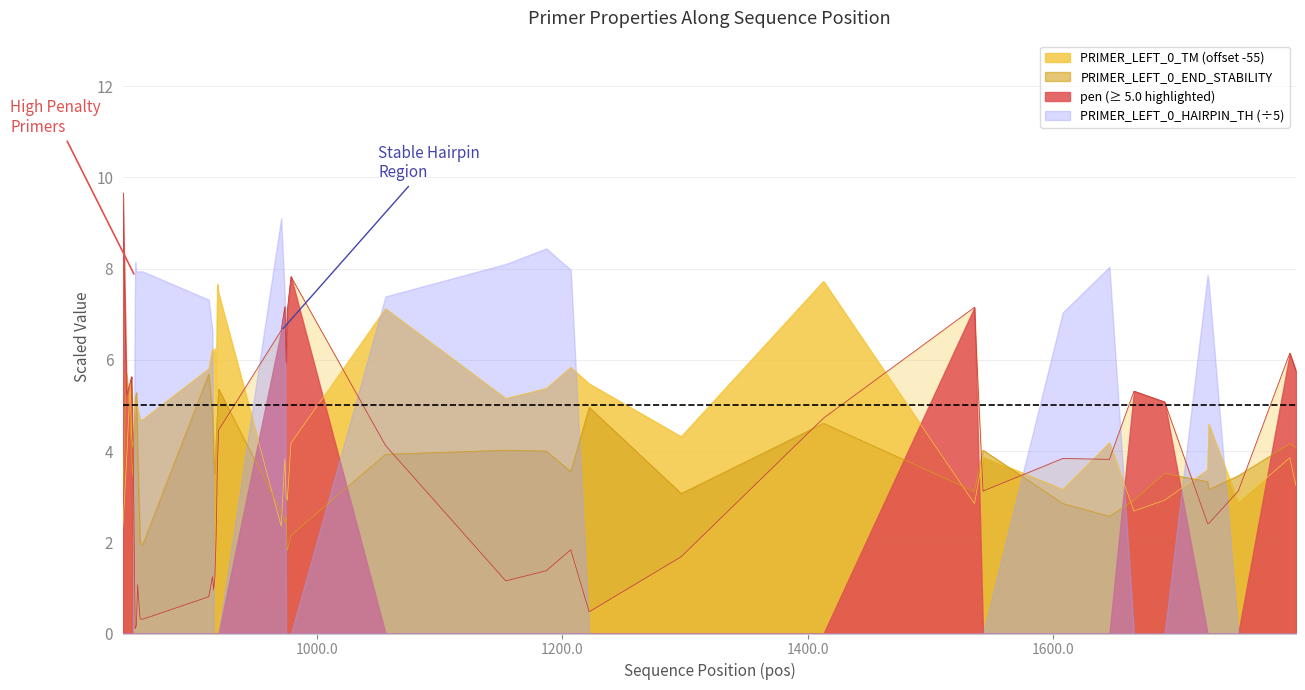

How many data points does each series have?

40